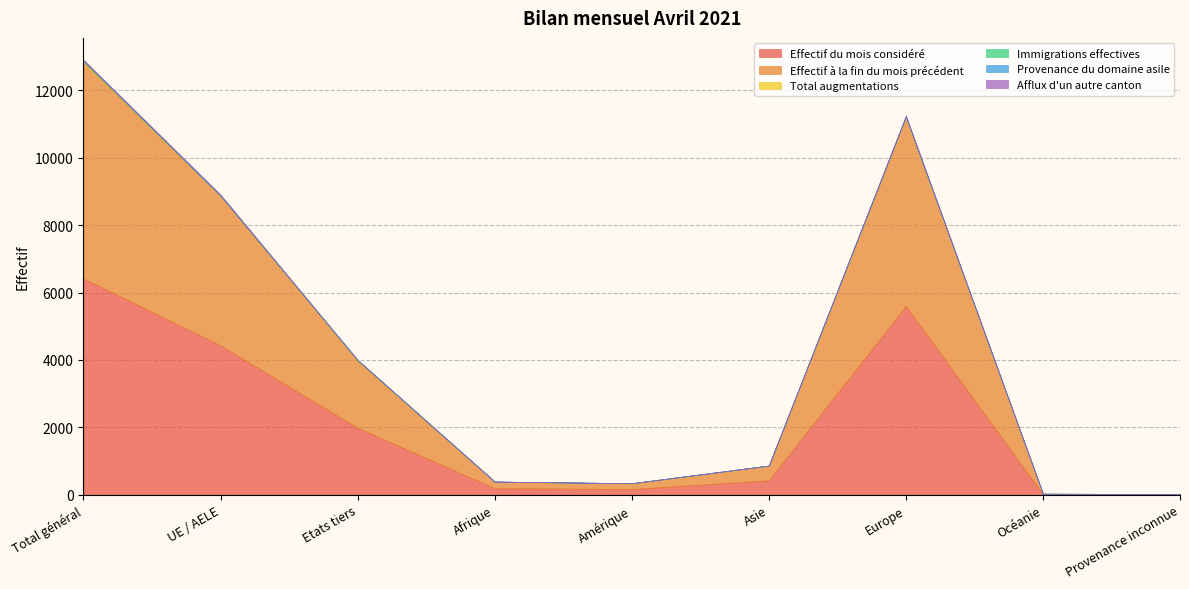

Which category has the highest value in the Effectif du mois considéré series?

Total général